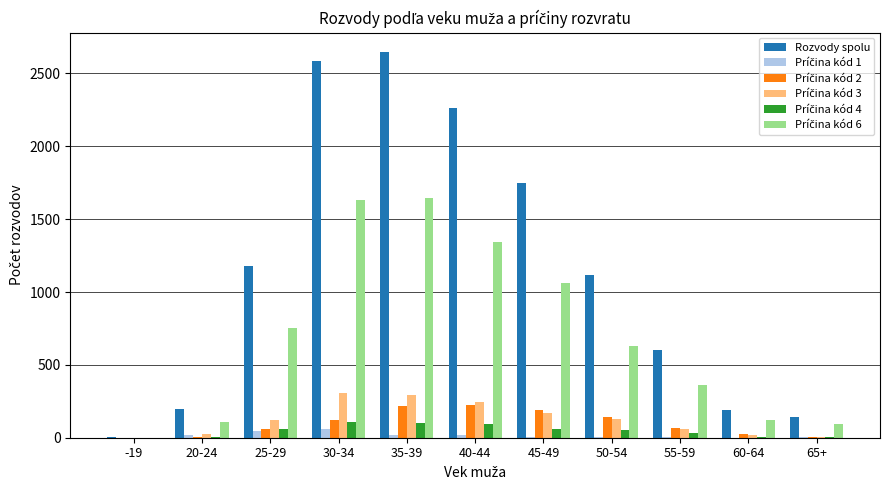

Between 50-54 and 55-59, which series saw the biggest shift?

Rozvody spolu